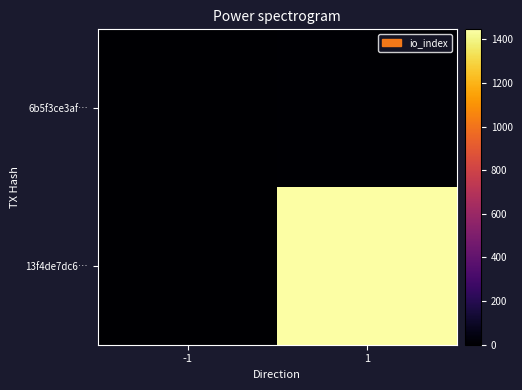

Reading left to right, extract all data points from this chart.

13f4de7dc6…: -1=-1	1=1446
6b5f3ce3af…: -1=1	1=5